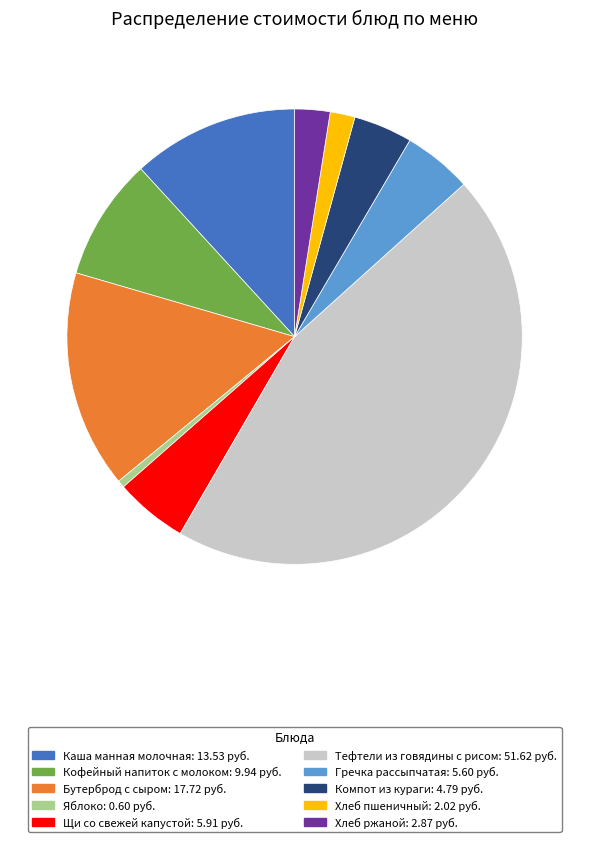

What is the smallest slice in the pie chart?

Яблоко